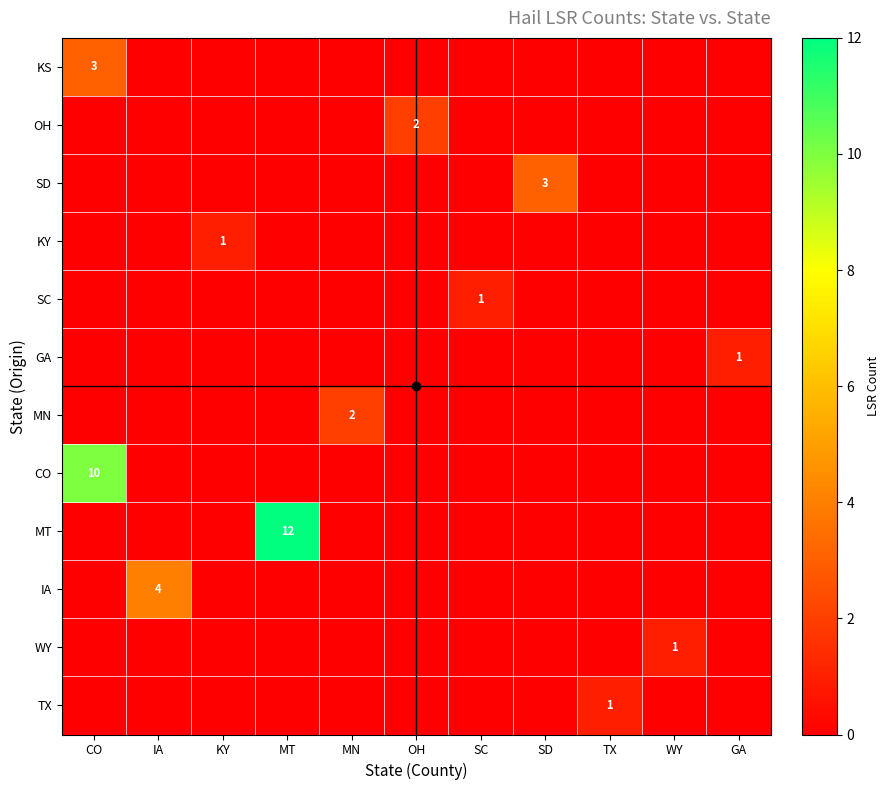

Which category has the highest value in the CO series?

CO